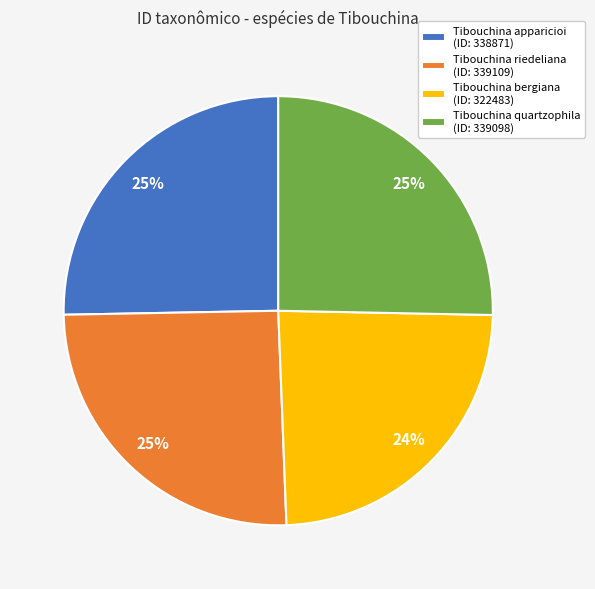

What percentage is the Tibouchina quartzophila slice, to the nearest percent?

25%